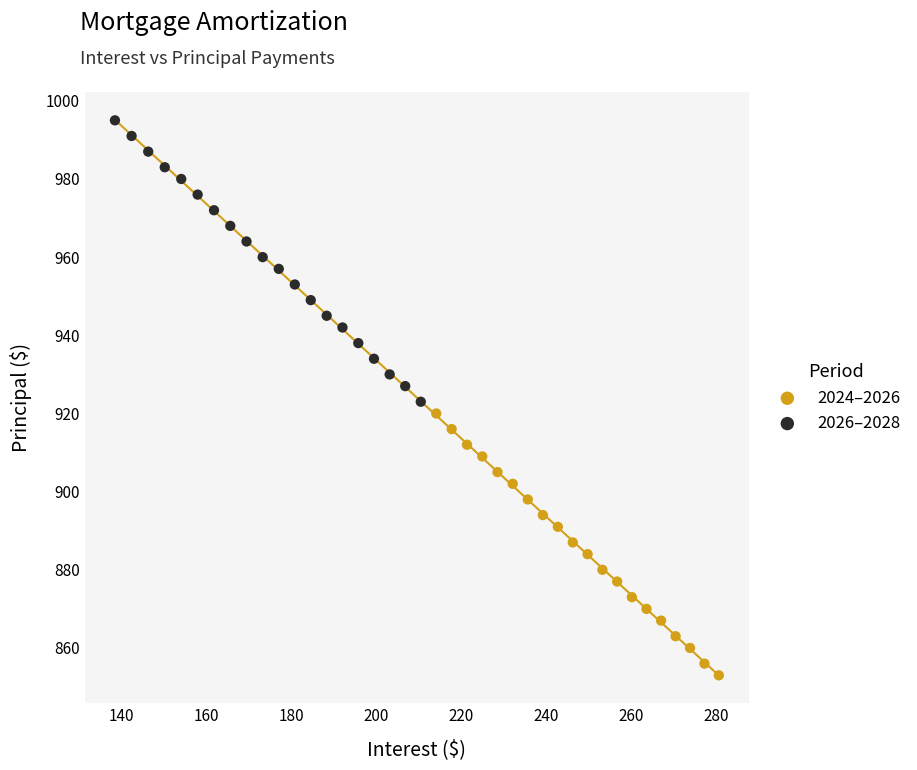

Which series reaches the maximum Y coordinate?

2026–2028